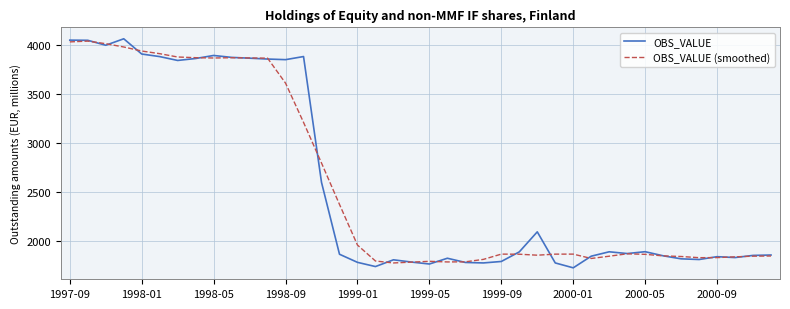

At how many categories does at least one series exceed 2671?

15